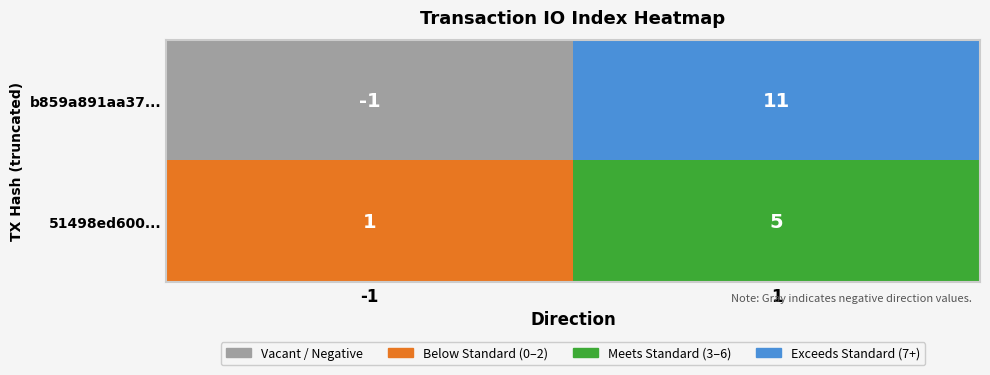

Which series has the largest total across all categories?

b859a891aa37...